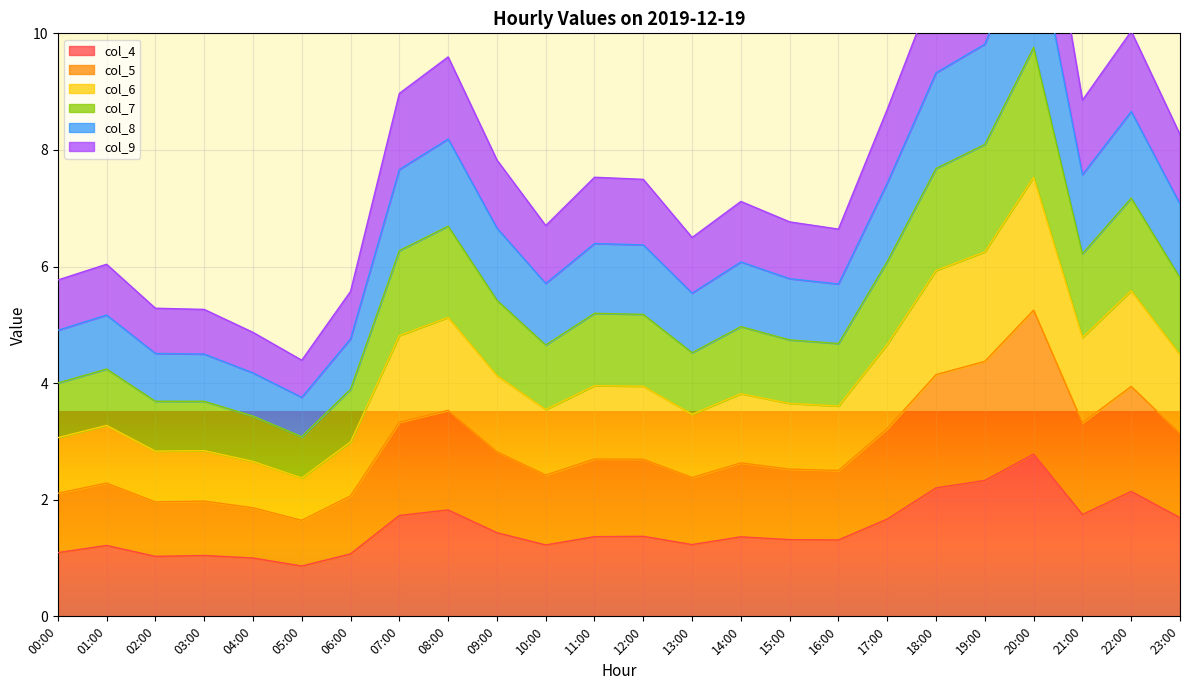

True or false: col_4 has a value of 4.2 at 20:00.

False